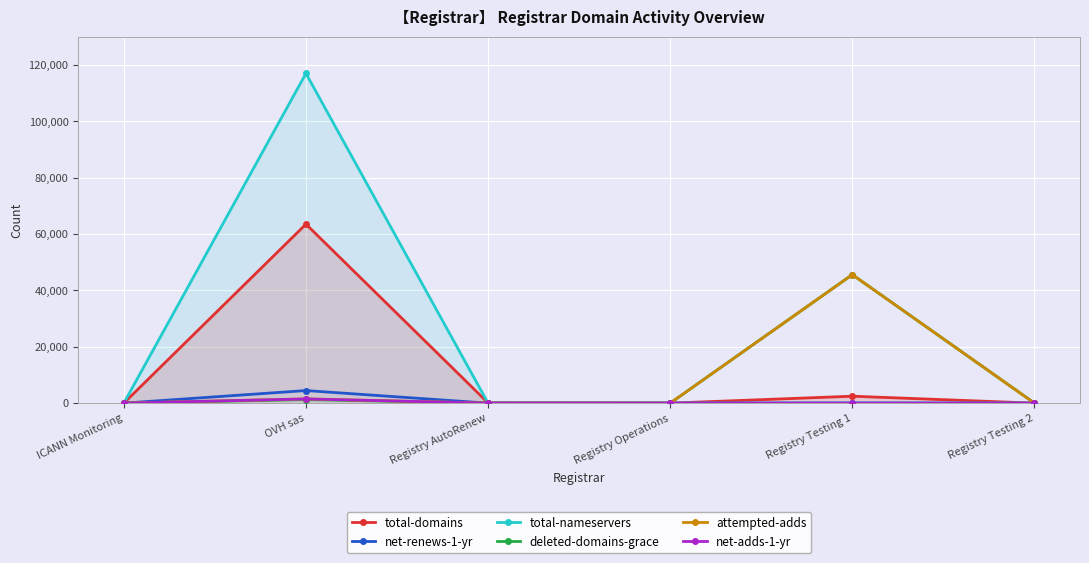

Which series has the largest total across all categories?

total-nameservers